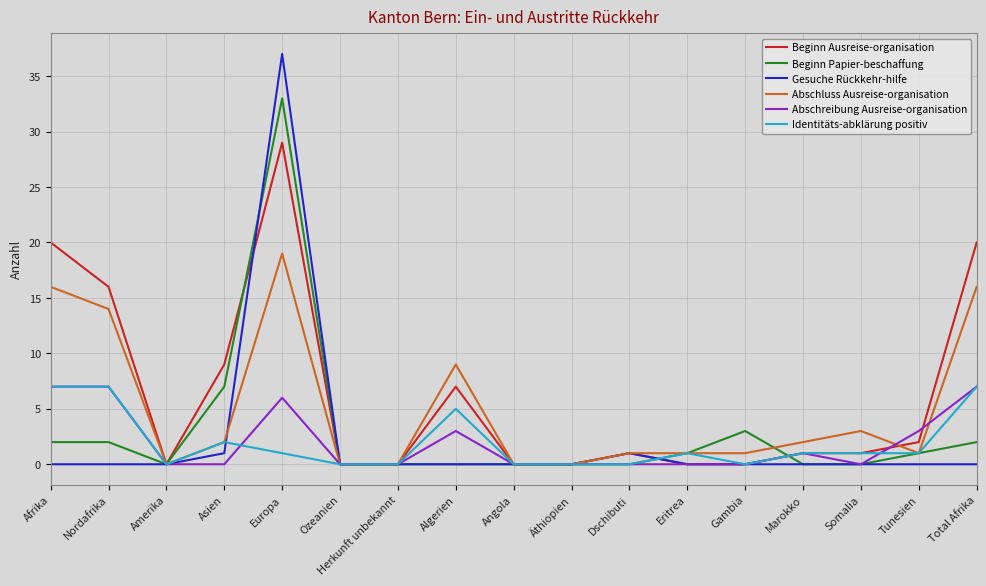

Which series ends up on top after the final intersection of Beginn Papier-beschaffung and Gesuche Rückkehr-hilfe?

Beginn Papier-beschaffung